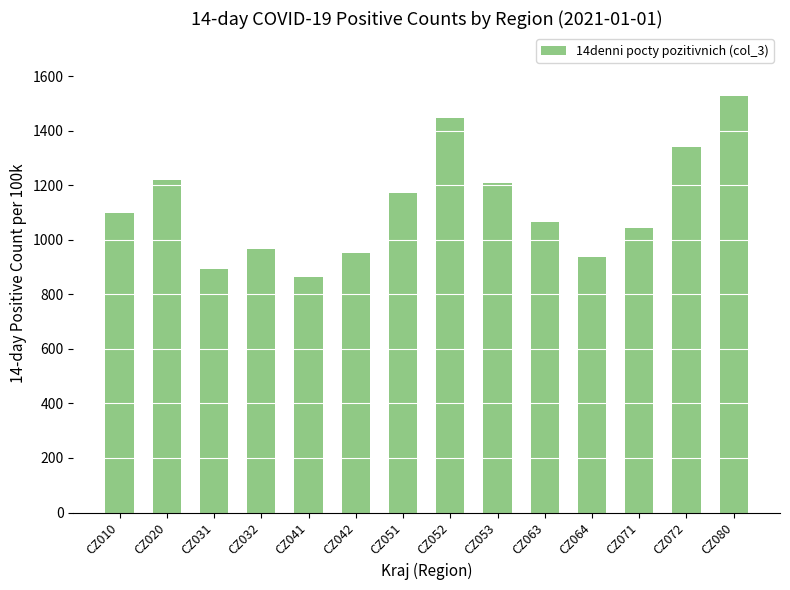

What is the ratio of the value at CZ072 to the value at CZ042?

1.4